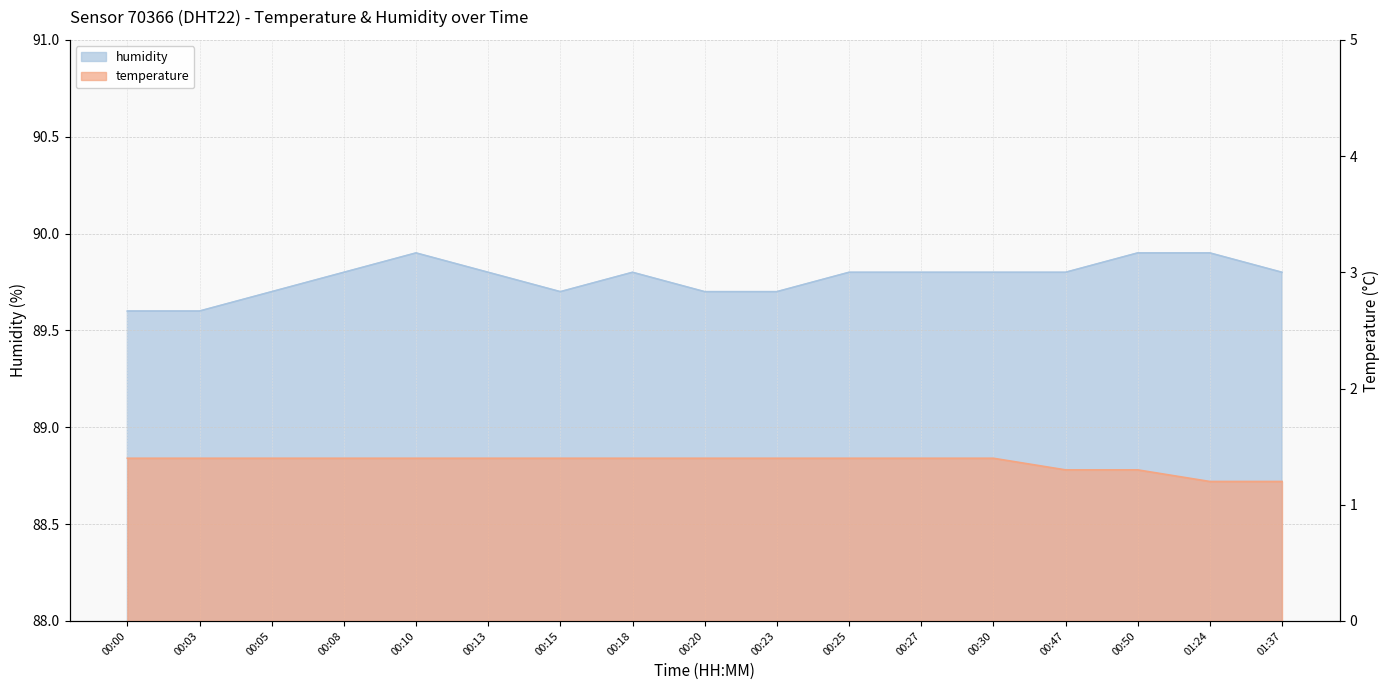

What is the total value across all series at 01:37?

91.0